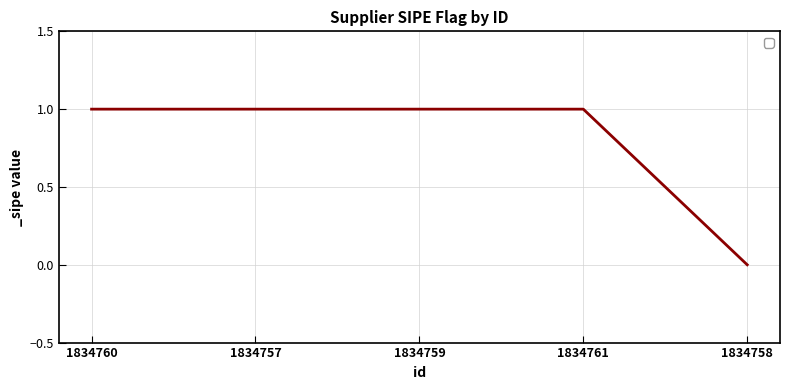

Count the number of data series in this chart.

1